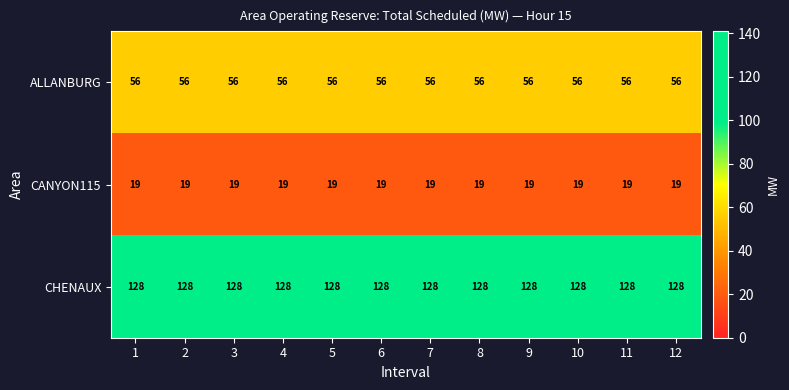

Is the value of ALLANBURG at 2 greater than the value of CHENAUX at 12?

No